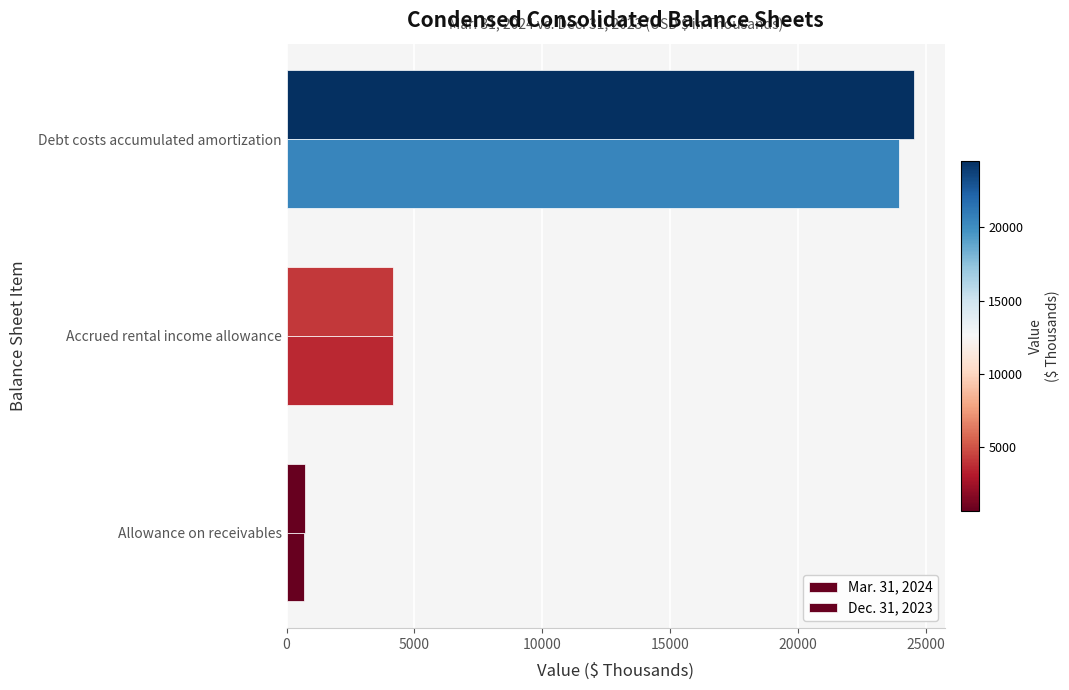

Reading left to right, extract all data points from this chart.

Mar. 31, 2024: 717	4153	24525
Dec. 31, 2023: 669	4168	23952